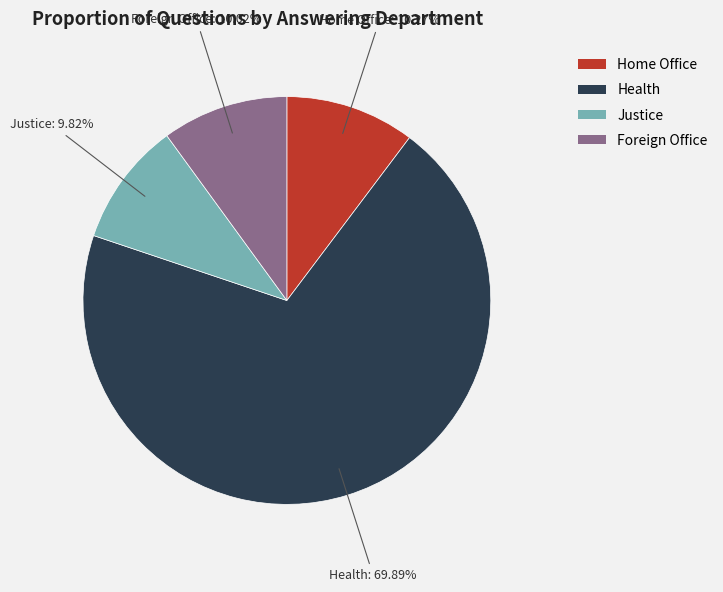

Is there any slice that represents more than half of the pie?

Yes